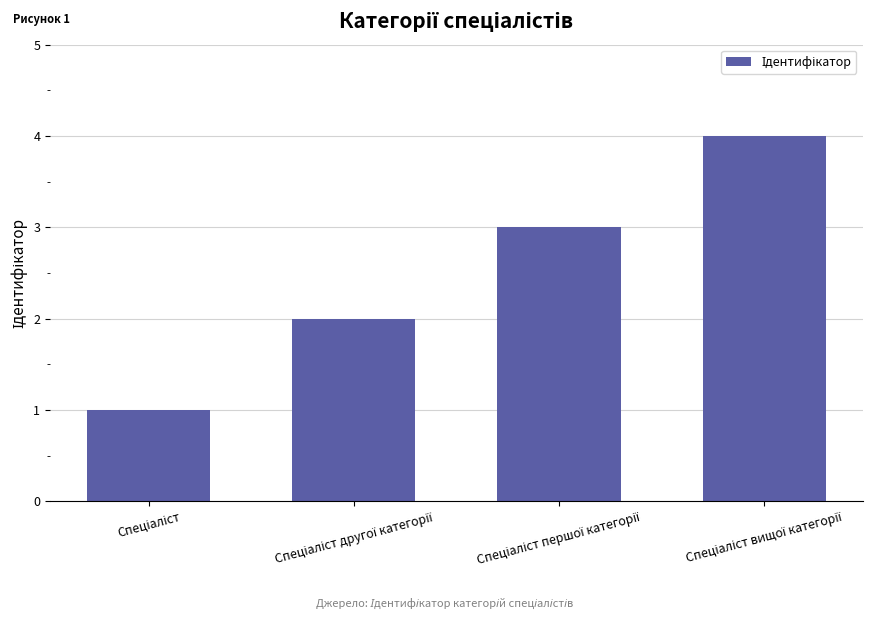

What is the difference between the maximum and minimum values?

3